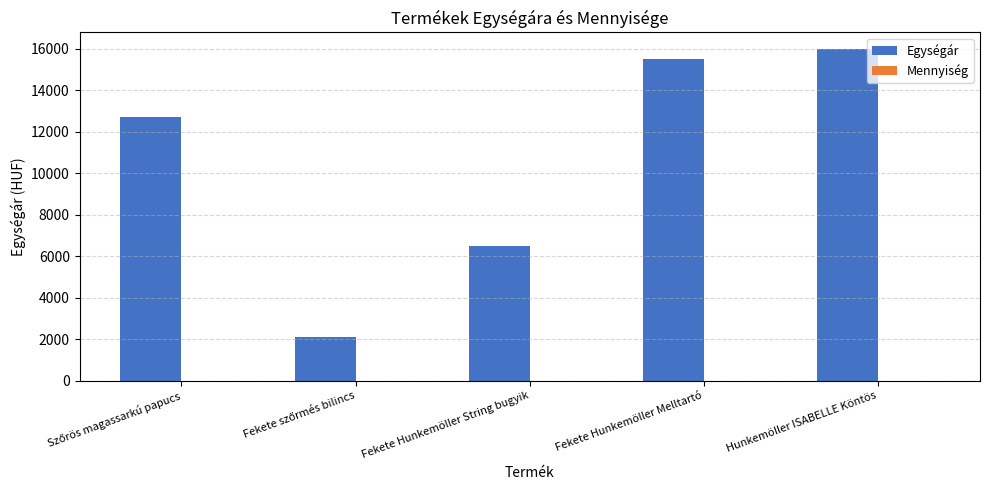

Where is Egységár nearest to the value 9043?

Fekete Hunkemöller String bugyik